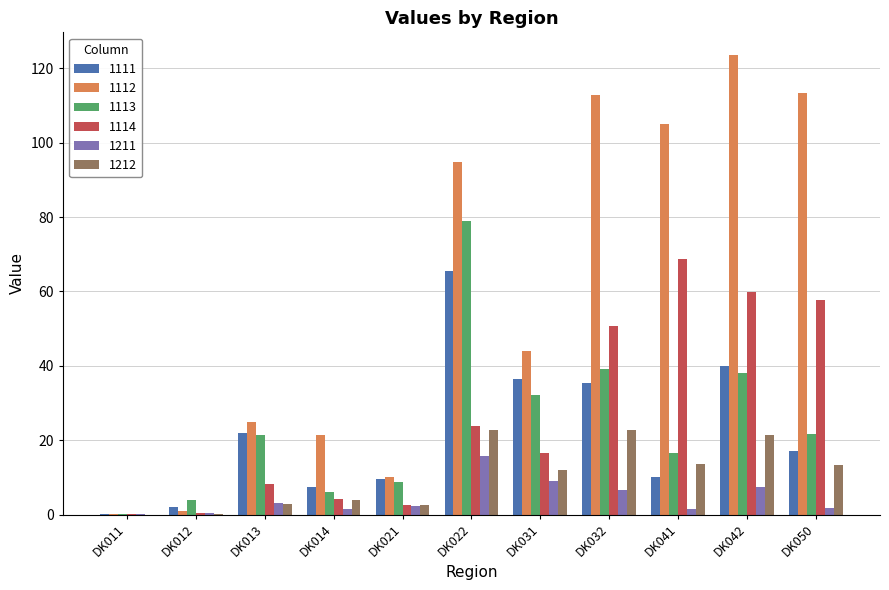

Which series has the largest total across all categories?

1112